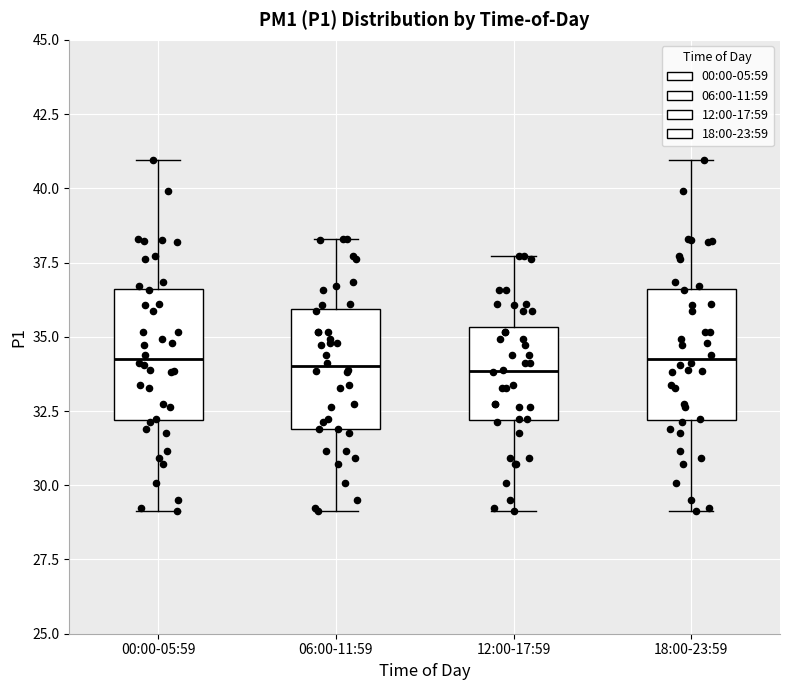

Reading left to right, read every box against the y-axis: the position of its median line, the range the box covers, and the ends of its whiskers. The values are not printed on the chart, so give them approximately, as read against the axis.

00:00-05:59: median 34.5, box 32.0 to 36.5, whiskers 29.0 to 41.0
06:00-11:59: median 34.0, box 32.0 to 36.0, whiskers 29.0 to 38.5
12:00-17:59: median 34.0, box 32.0 to 35.5, whiskers 29.0 to 37.5
18:00-23:59: median 34.5, box 32.0 to 36.5, whiskers 29.0 to 41.0